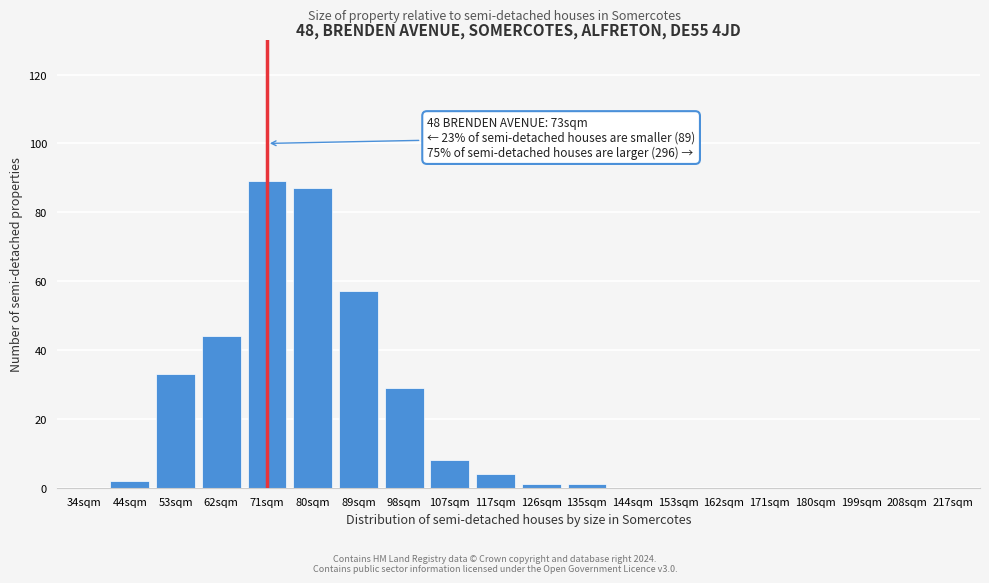

Reading left to right, list all the values displayed in this chart.

34sqm=0	44sqm=2	53sqm=33	62sqm=44	71sqm=89	80sqm=87	89sqm=57	98sqm=29	107sqm=8	117sqm=4	126sqm=1	135sqm=1	144sqm=0	153sqm=0	162sqm=0	171sqm=0	180sqm=0	199sqm=0	208sqm=0	217sqm=0